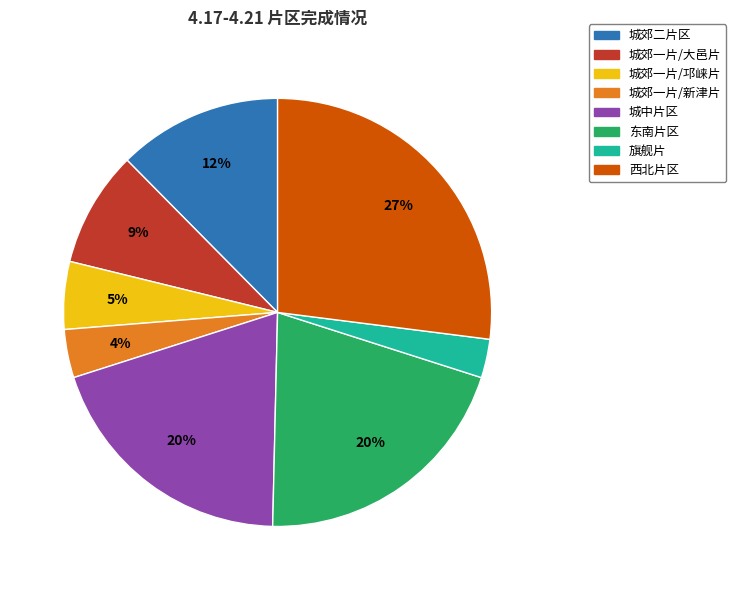

To the nearest percent, what portion does 城郊一片/新津片 represent?

4%